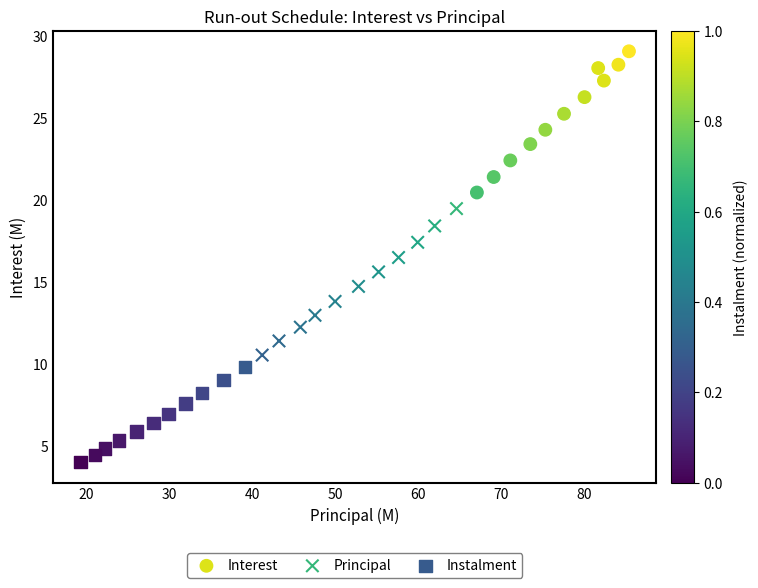

Which series contains the highest Y value?

Interest